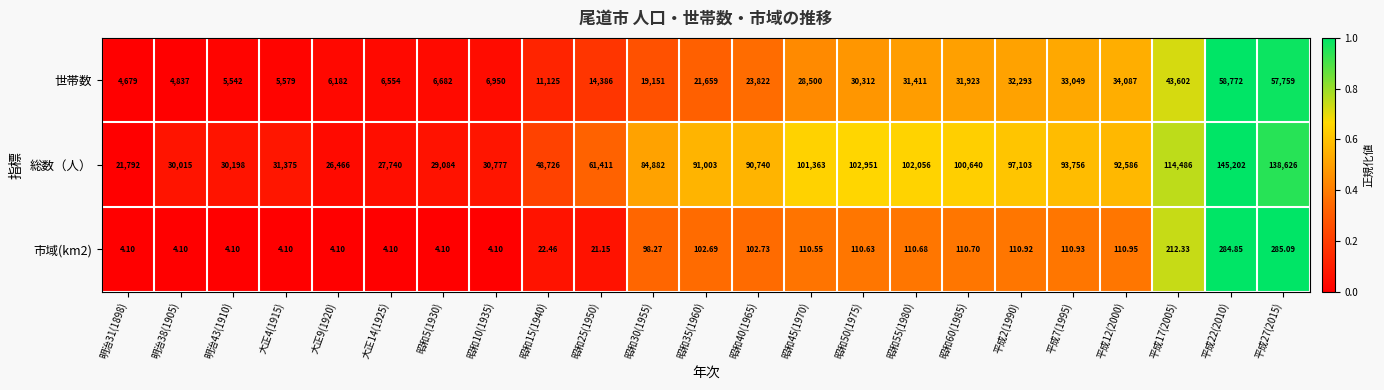

Which series has the largest total across all categories?

総数（人）